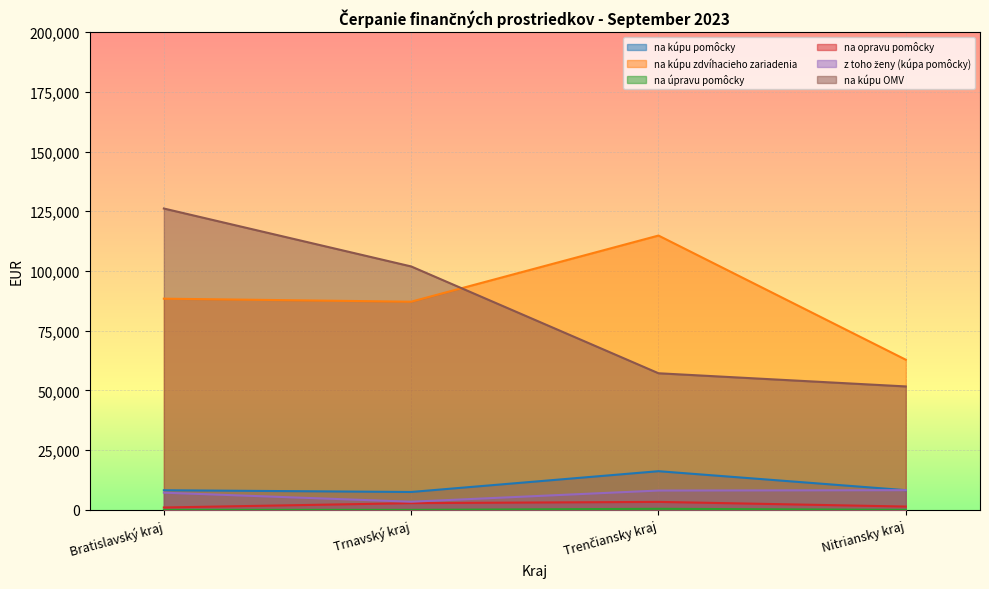

Which category has the highest value across all series?

Bratislavský kraj